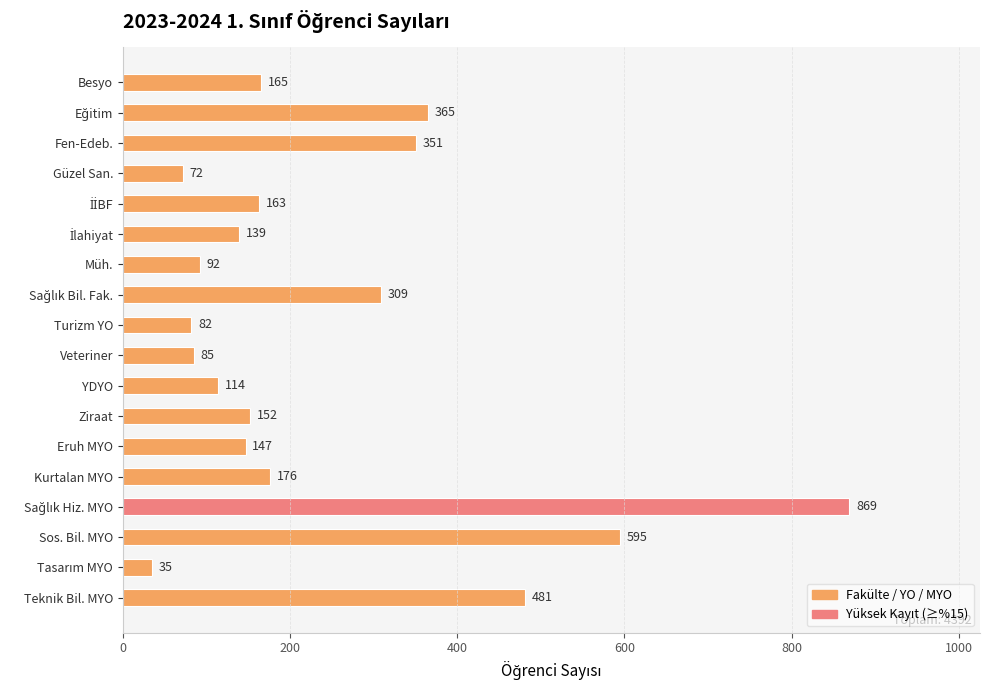

What is the smallest value displayed?

35